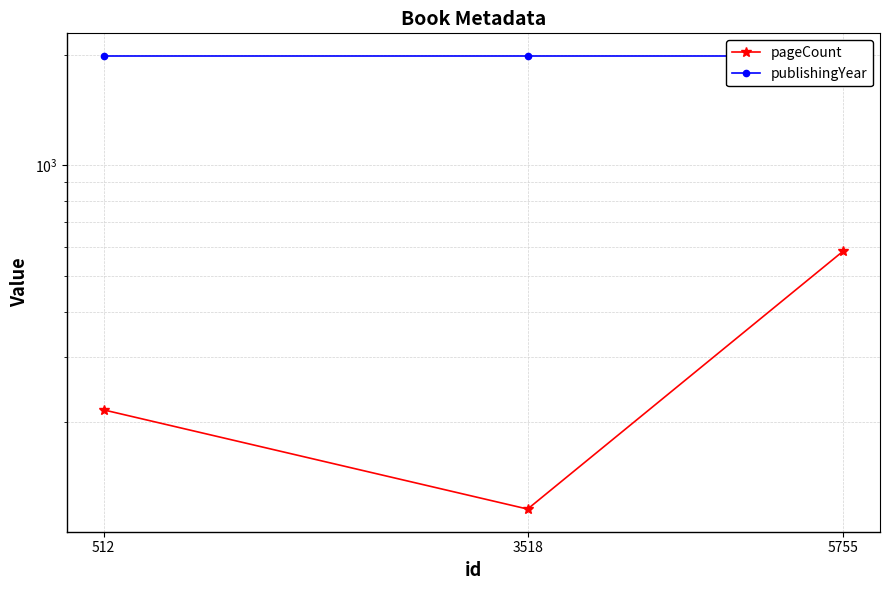

What is the average value of the publishingYear series?

1986